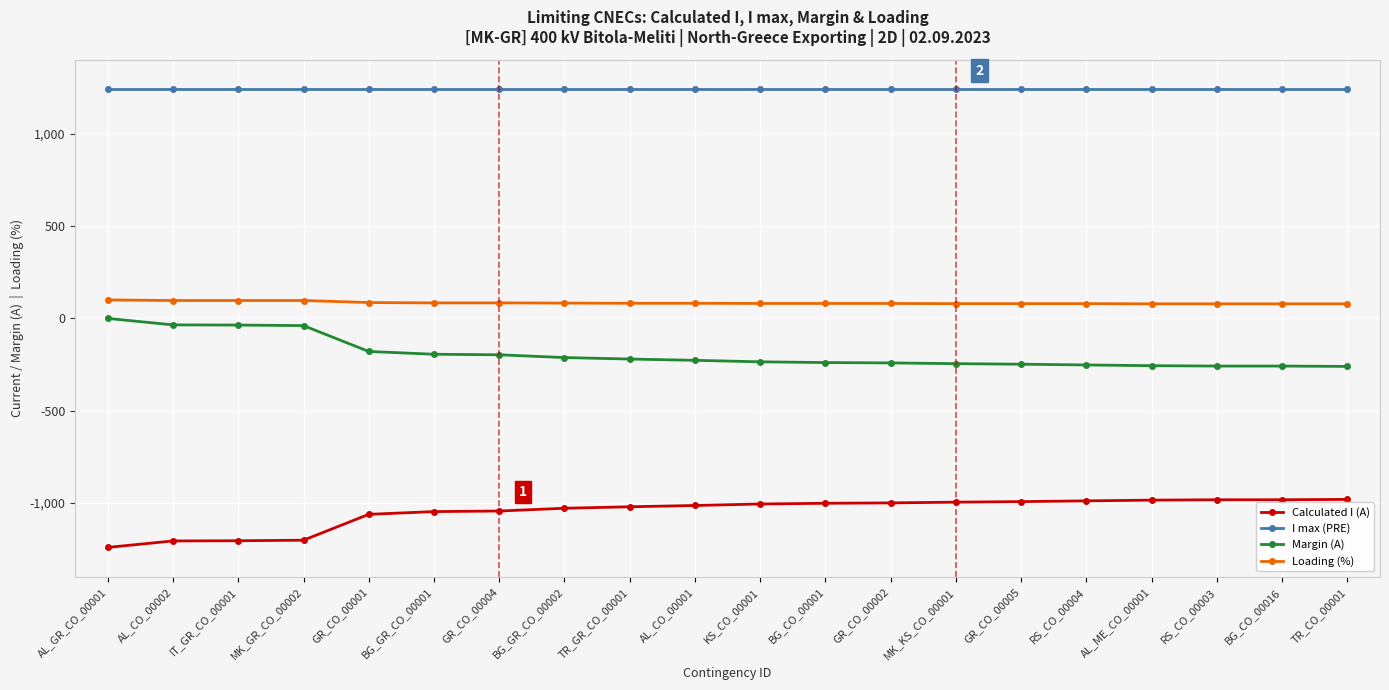

At TR_CO_00001, list the series in order from smallest to largest.

Calculated I (A), Margin (A), Loading (%), I max (PRE)